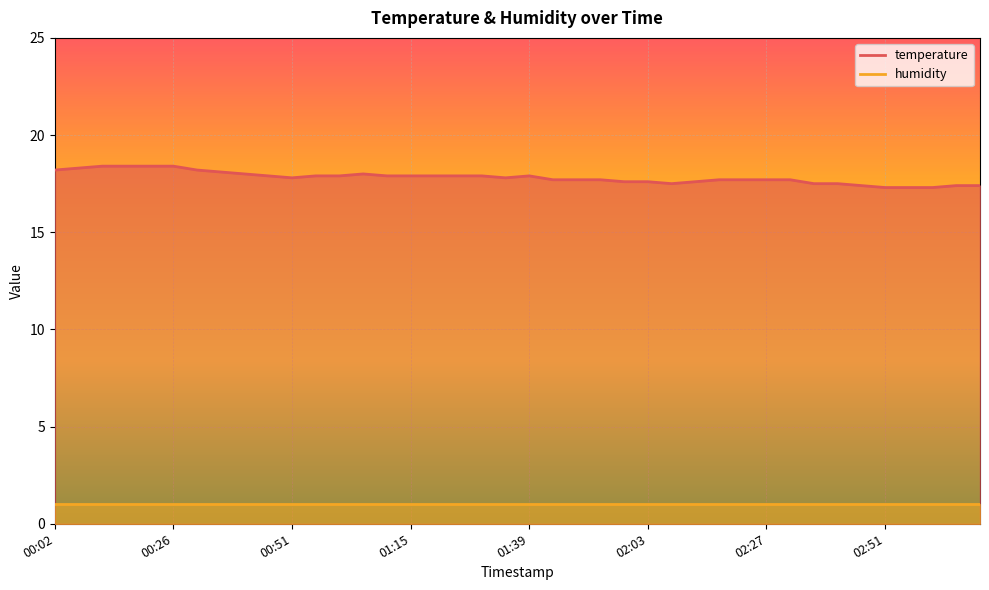

Rank the categories by value from highest to lowest.

00:12, 00:17, 00:22, 00:26, 00:07, 00:02, 00:31, 00:36, 00:41, 01:05, 00:46, 00:55, 01:00, 01:10, 01:15, 01:19, 01:24, 01:29, 01:39, 00:51, 01:34, 01:44, 01:49, 01:53, 02:17, 02:22, 02:27, 02:32, 01:58, 02:03, 02:13, 02:08, 02:36, 02:41, 02:46, 03:05, 03:10, 02:51, 02:56, 03:00